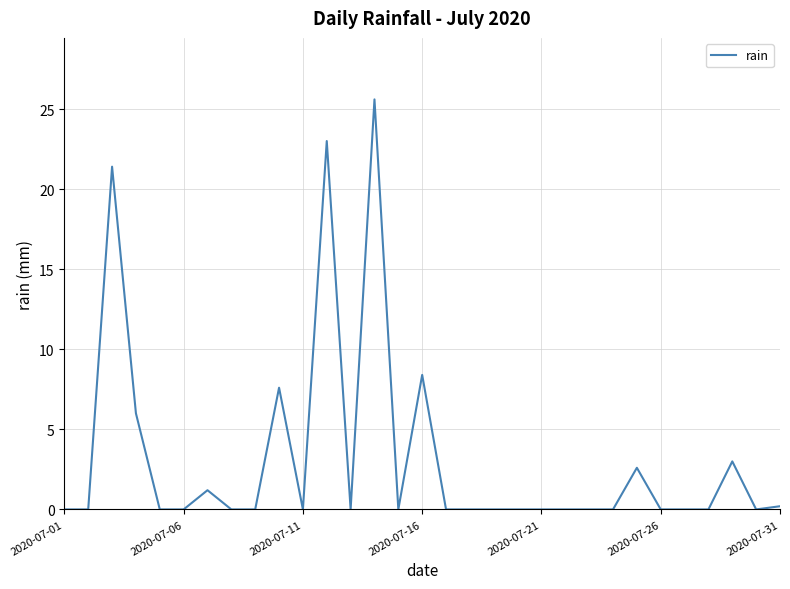

What is the maximum value shown in the chart?

25.6